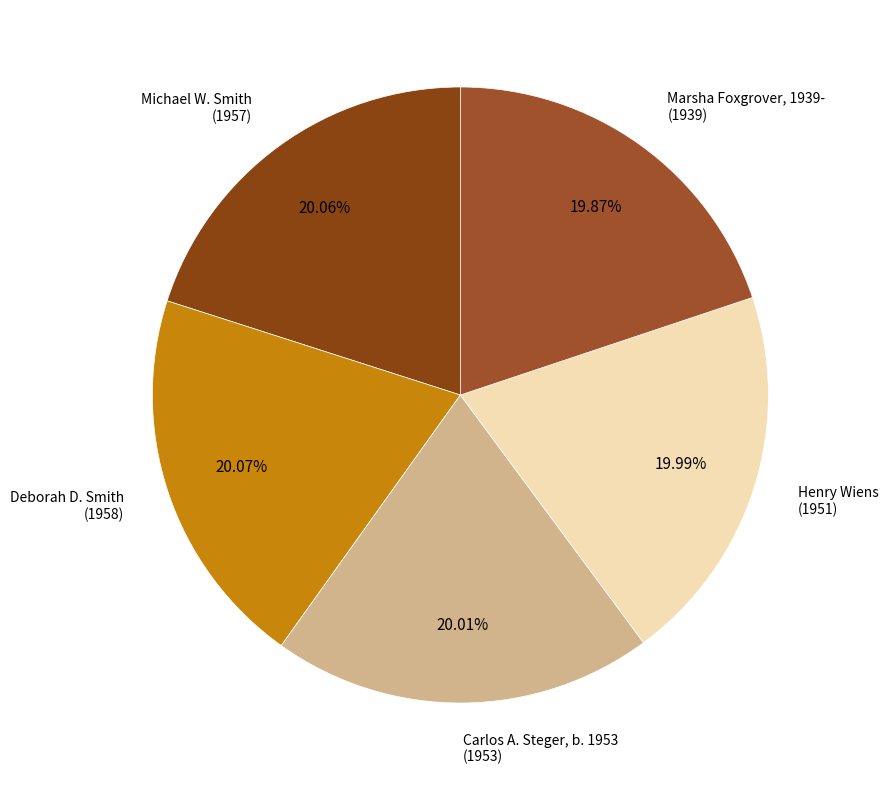

How many segments does this pie chart have?

5